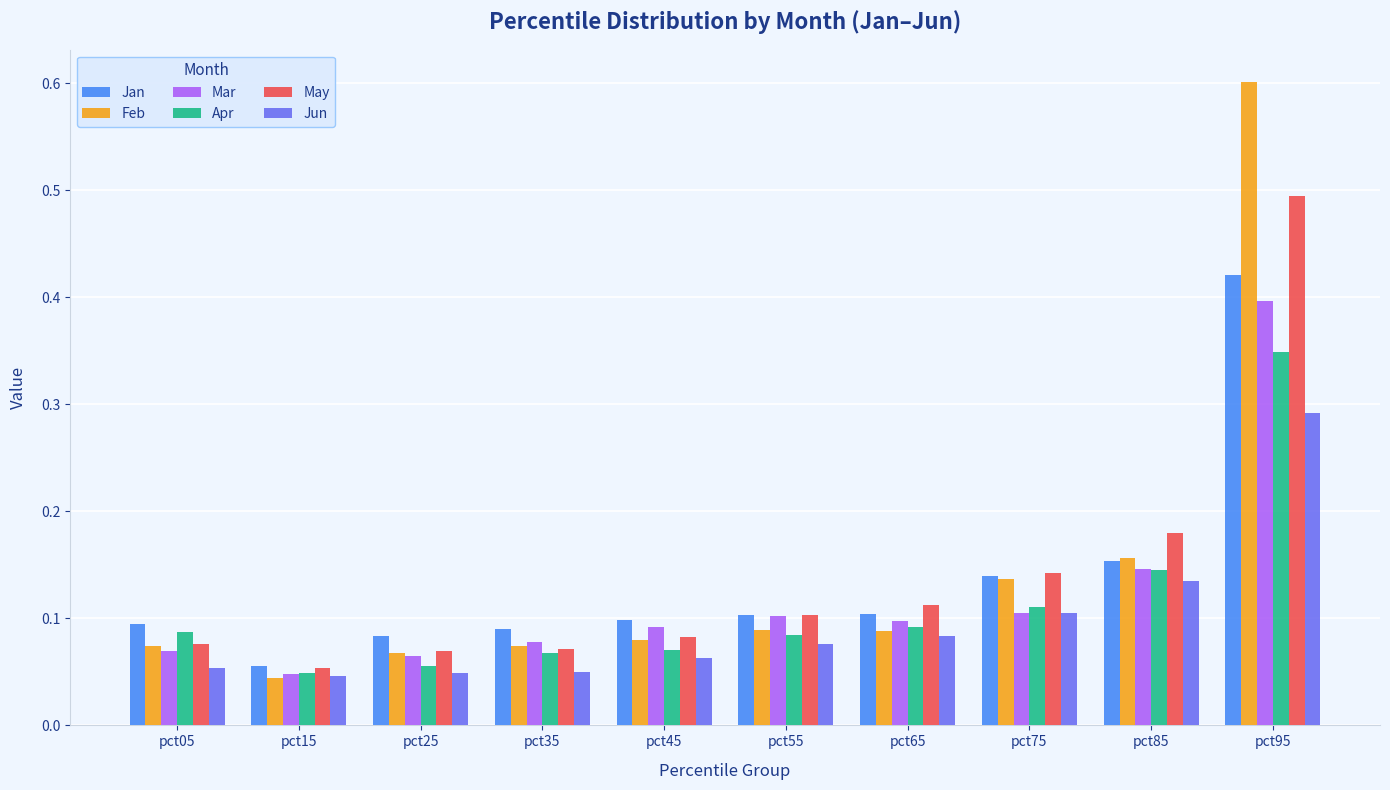

Count the Mar values in the range 0 to 1.

10